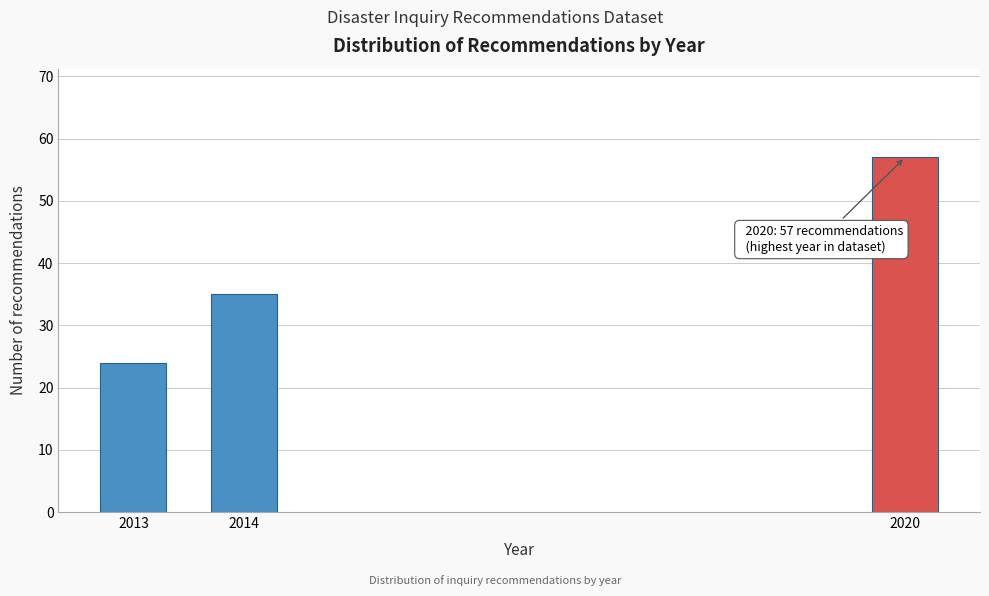

Reading left to right, transcribe all the data shown in this chart.

24	35	57